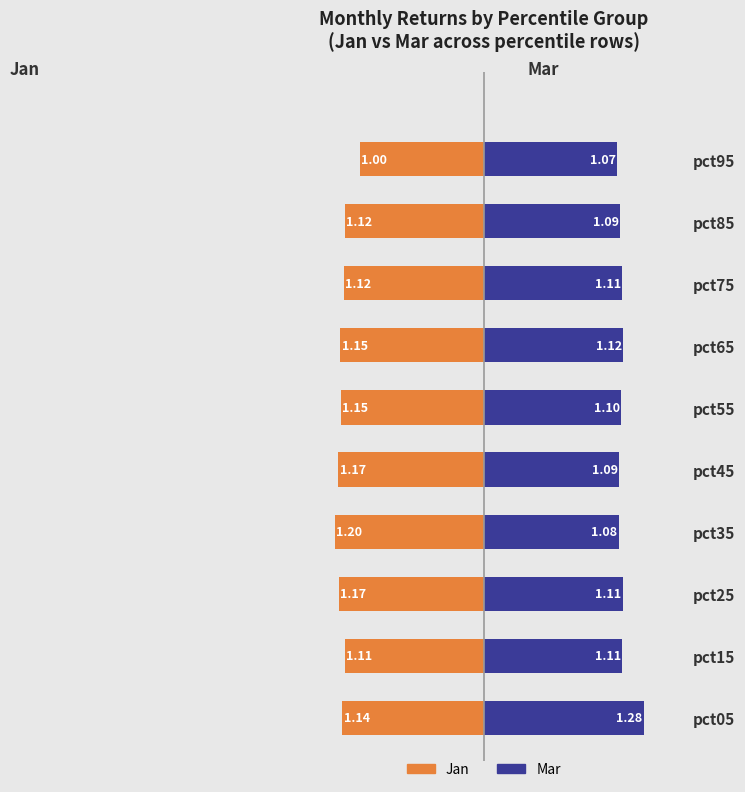

Is the value of Jan at pct75 greater than the value of Mar at pct85?

No